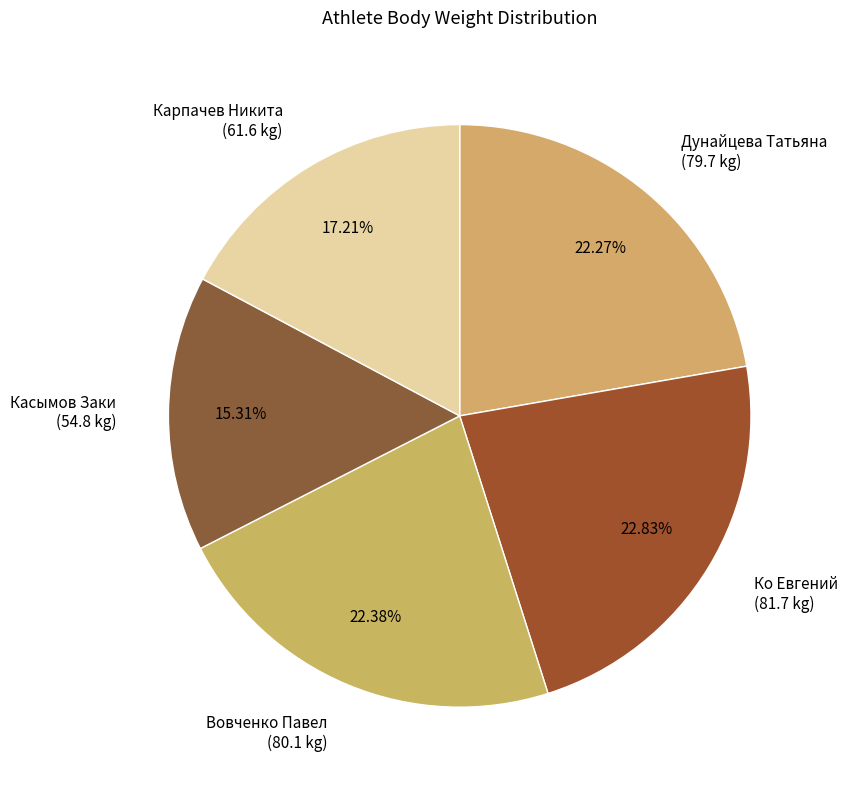

Do Карпачев Никита and Дунайцева Татьяна together represent more than half of the pie?

No